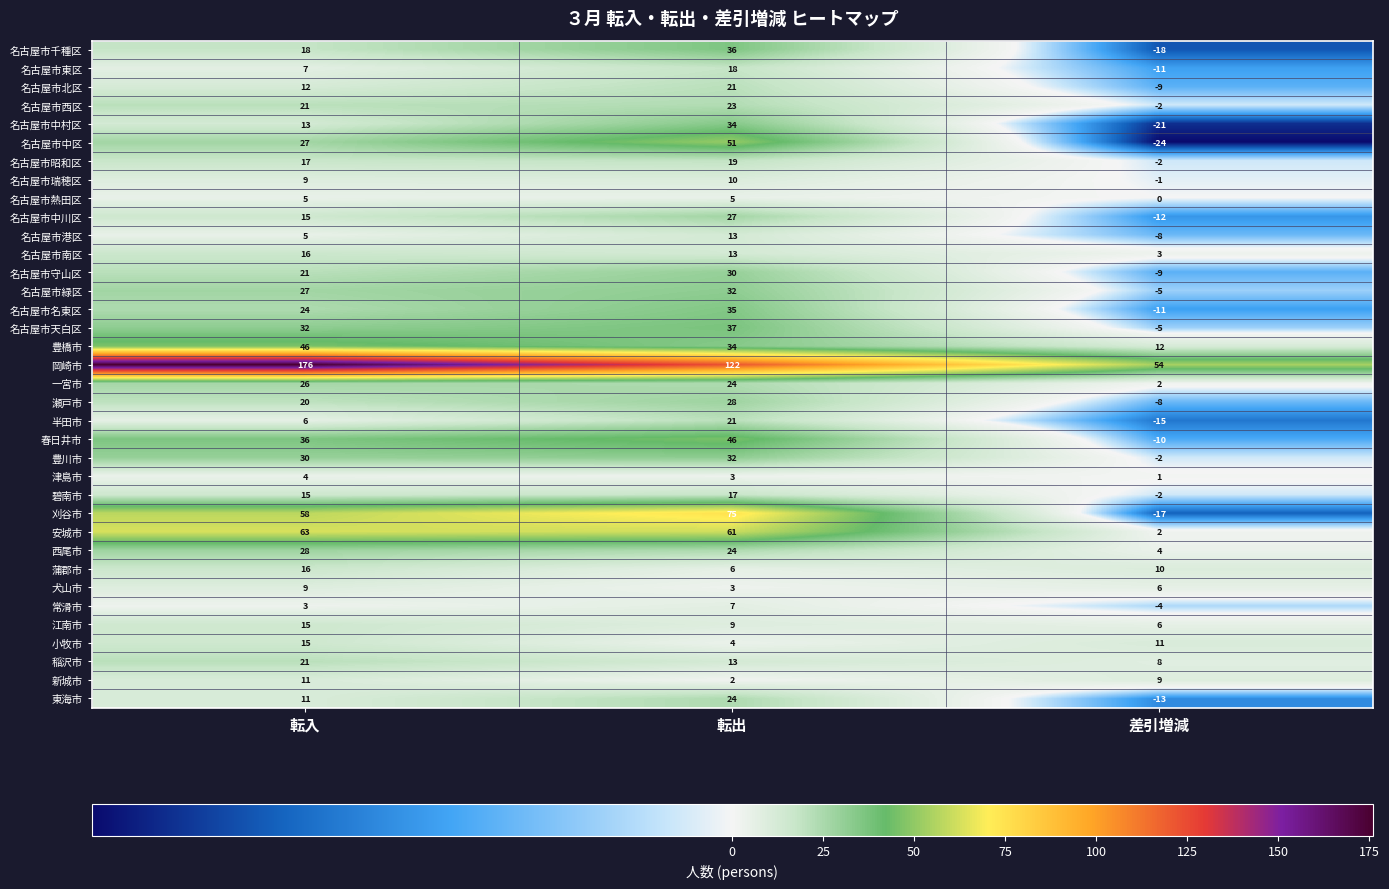

What is the minimum value shown in the chart?

-24